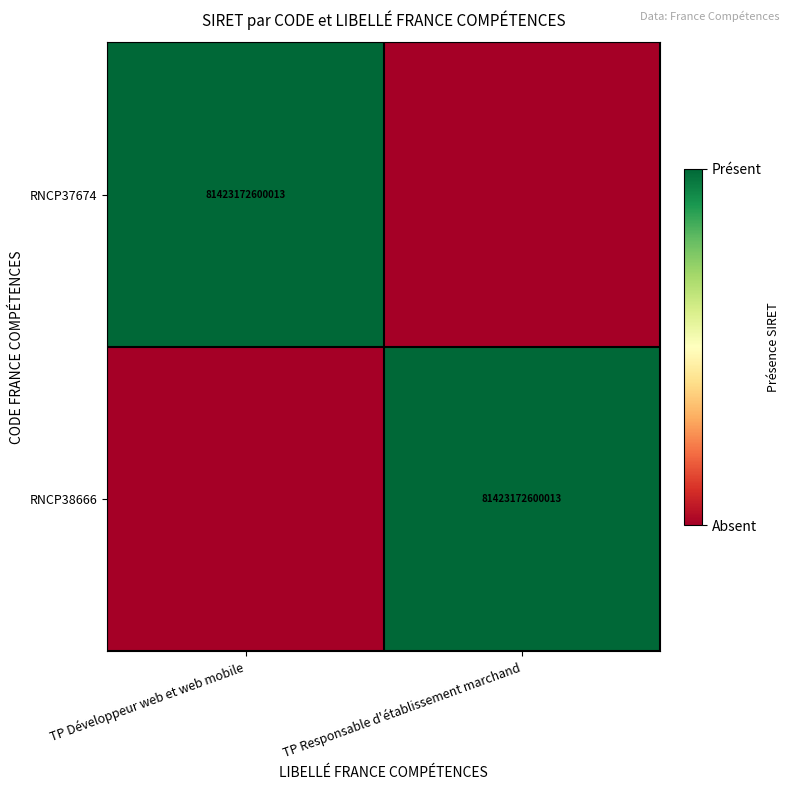

Which has a higher value, TP Développeur web et web mobile or TP Responsable d'établissement marchand?

TP Développeur web et web mobile